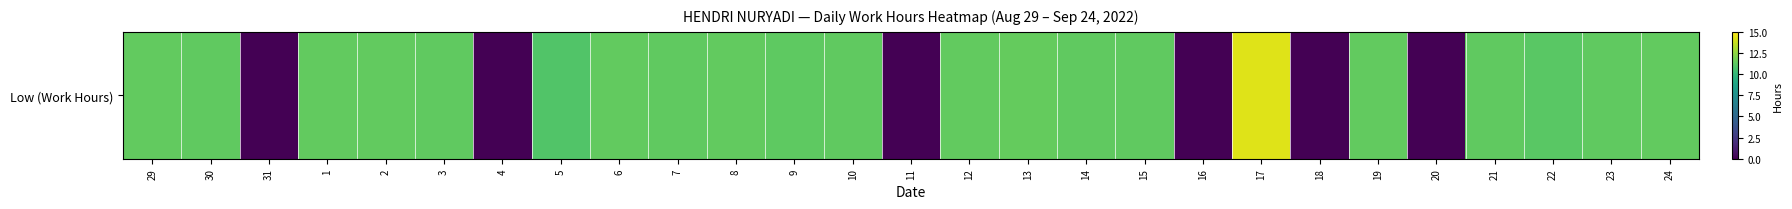

Is it true that the value at 6 is 4.4?

False